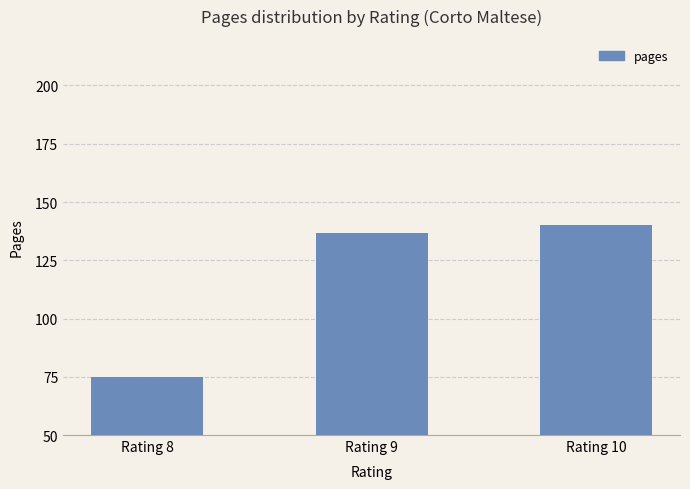

What is the maximum value shown in the chart?

140.0